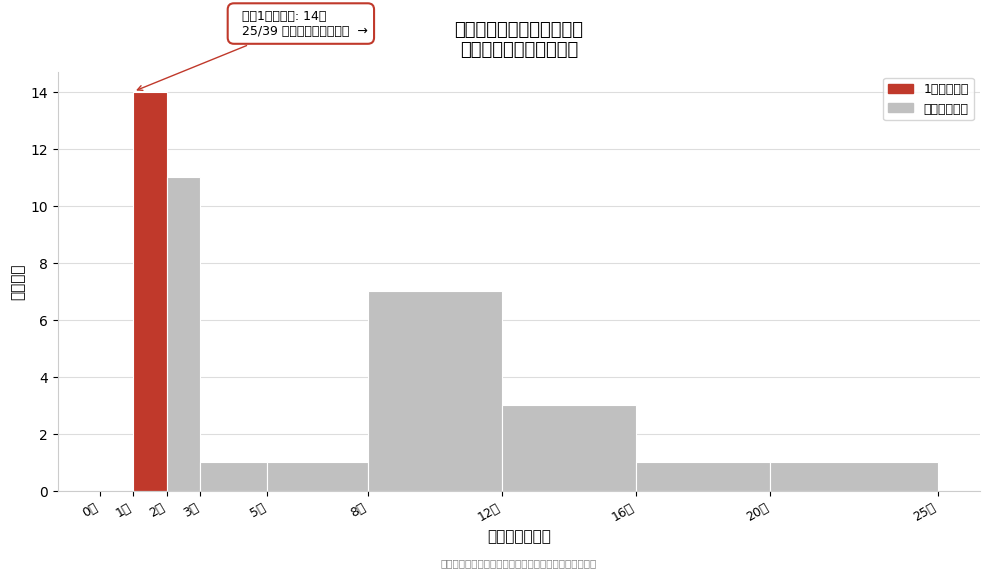

Over which range of the x-axis is the bar tallest?

1 to 2